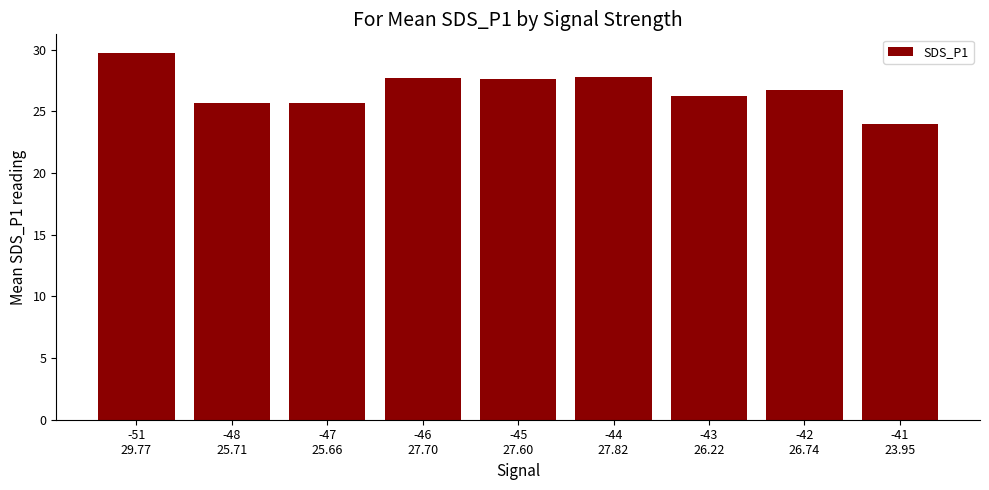

What is the value of the 6th bar from the left?

27.8